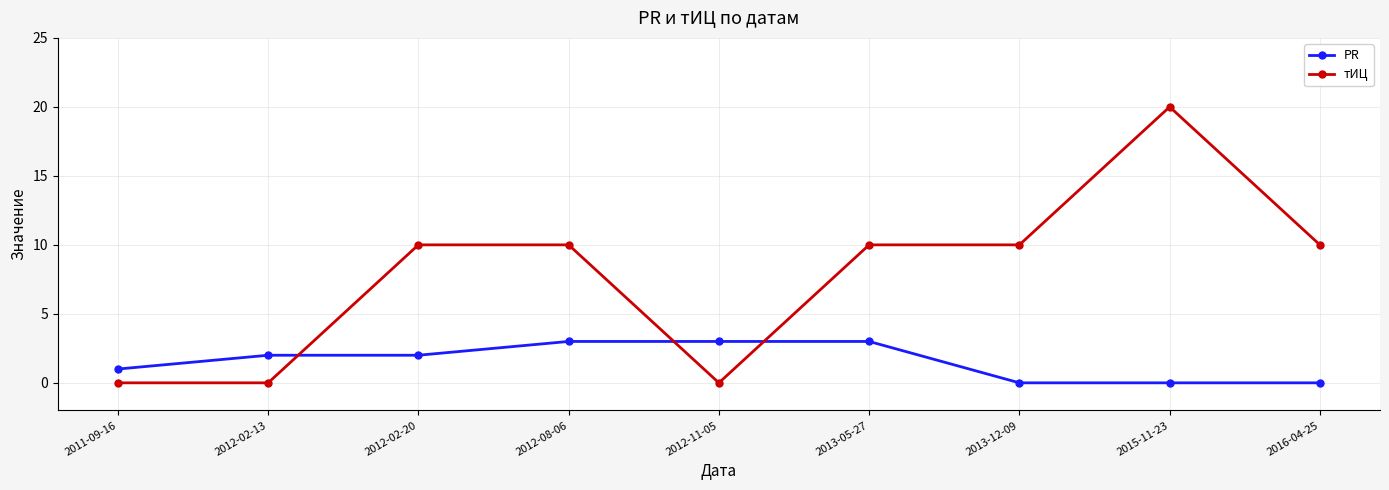

Which series ends up on top after the final intersection of тИЦ and PR?

тИЦ